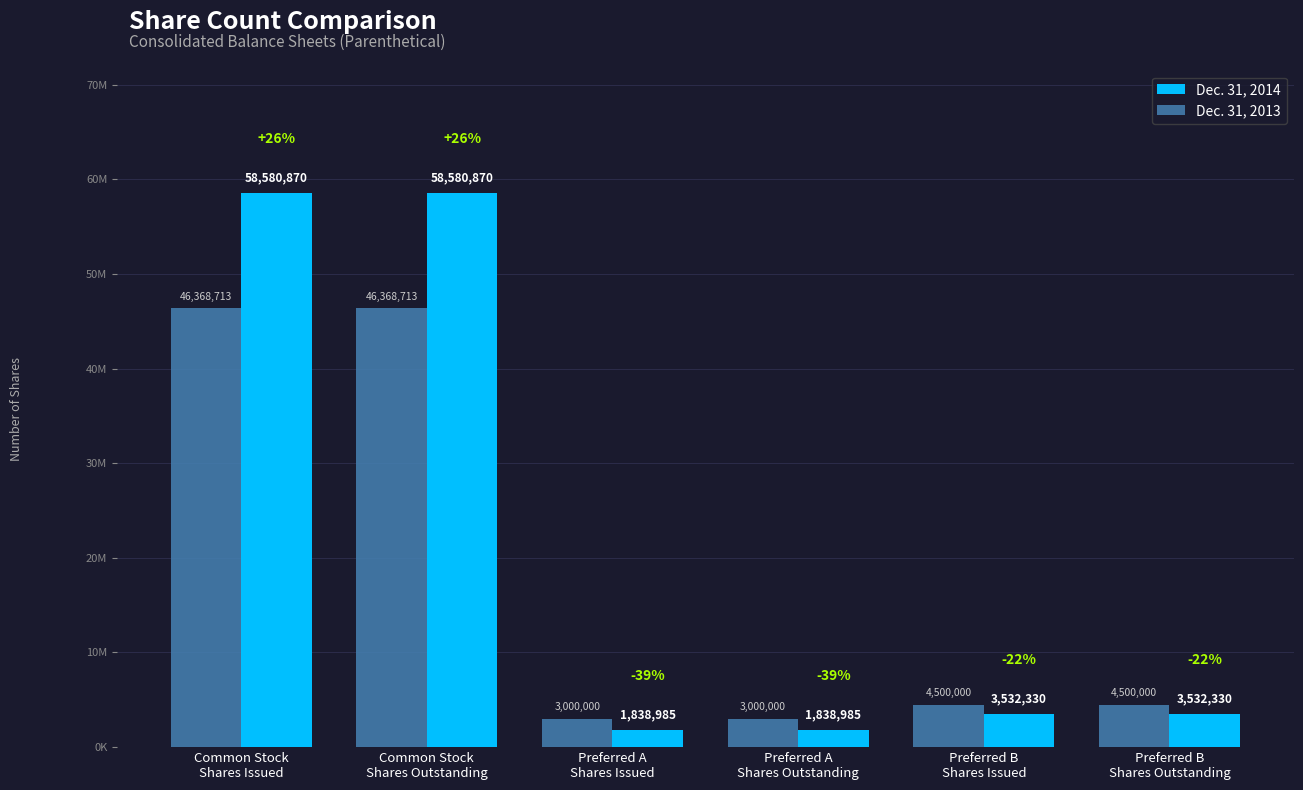

The Dec. 31, 2013 series shows 12121440 at Common Stock
Shares Issued. True or false?

False